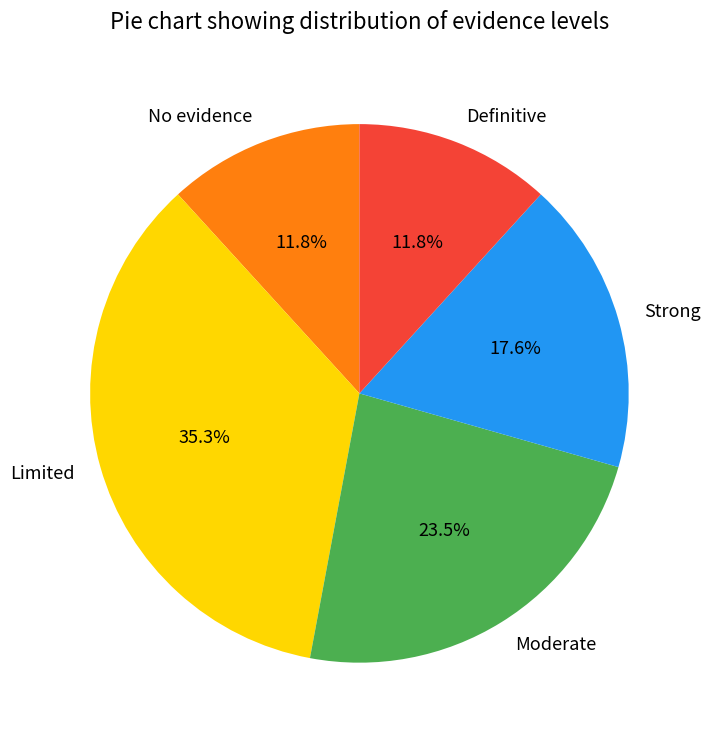

How much of the chart is everything except No evidence?

88.2%